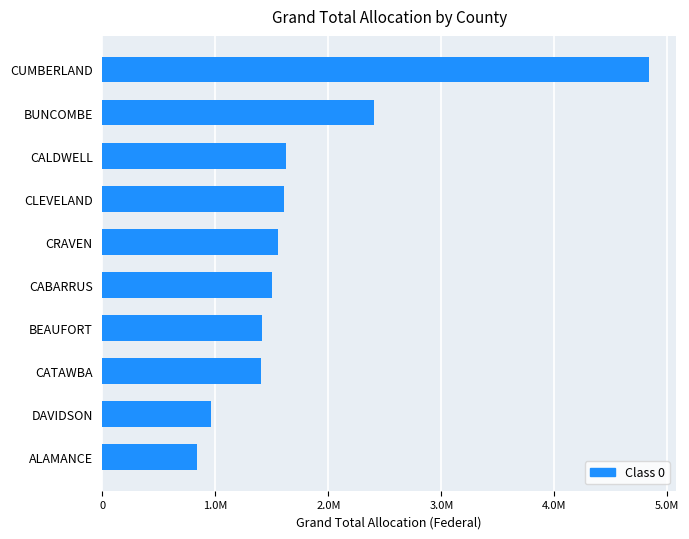

At which category does the chart reach its peak across all series?

CUMBERLAND